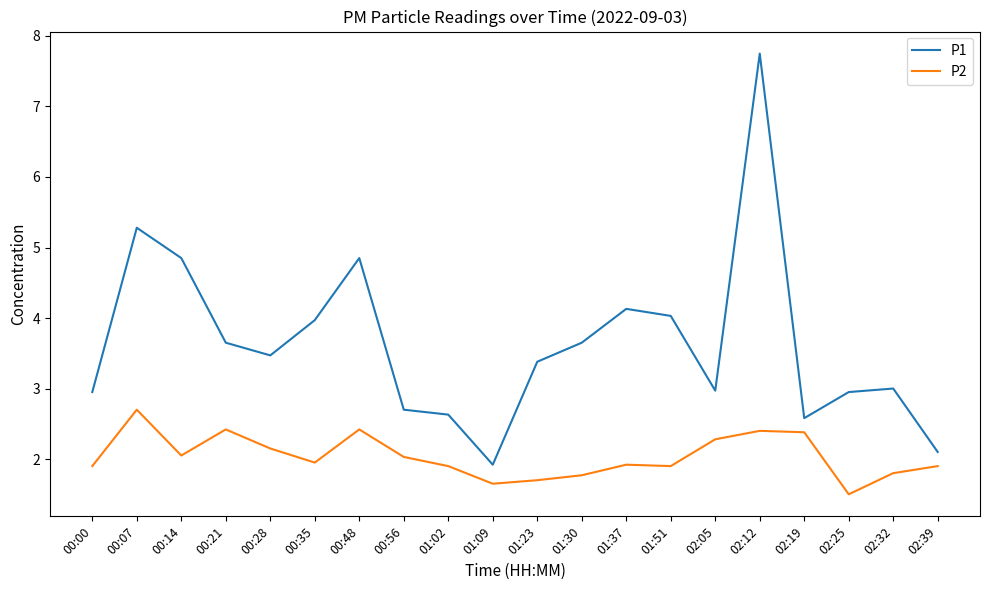

What is the spread (max minus min) of values at 01:37?

2.2